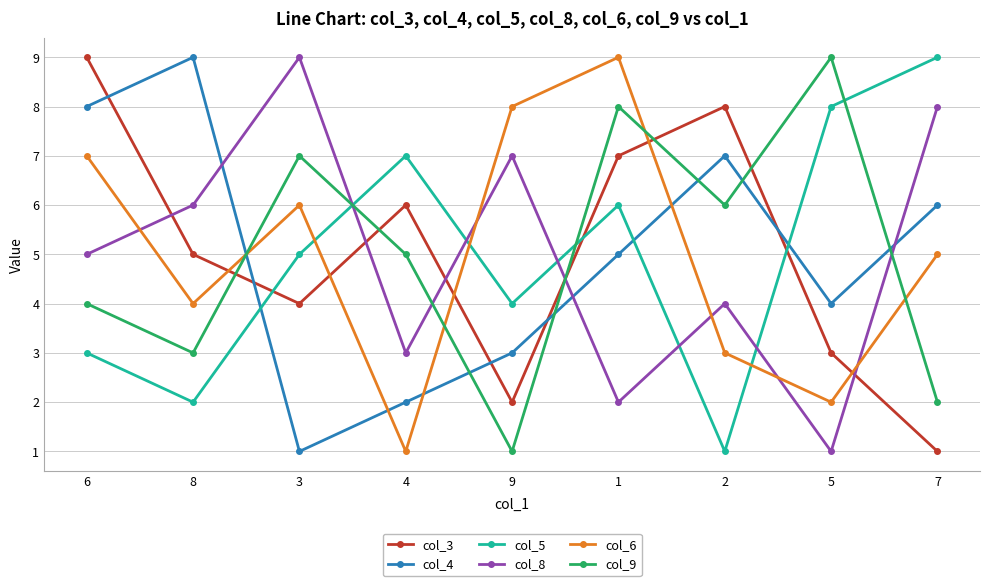

The col_8 series shows 1 at 6. True or false?

False